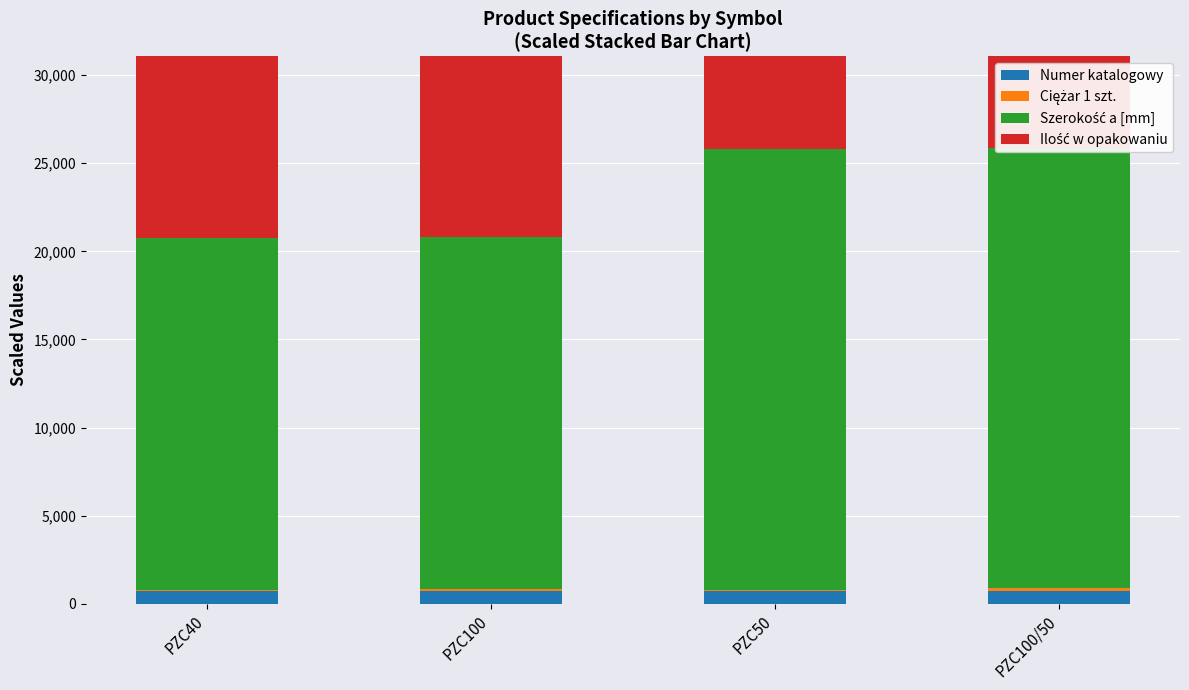

What is the label of the 1st bar from the right?

PZC100/50